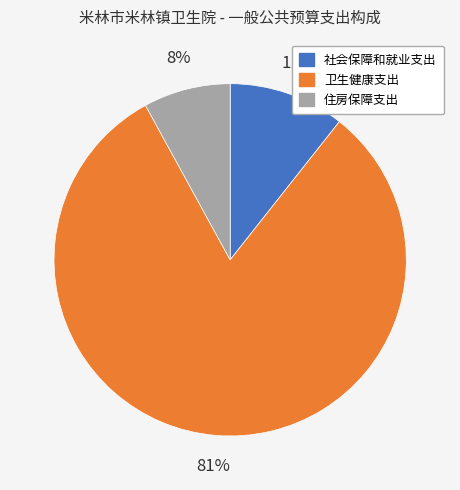

What percentage is the 社会保障和就业支出 slice, to the nearest percent?

11%